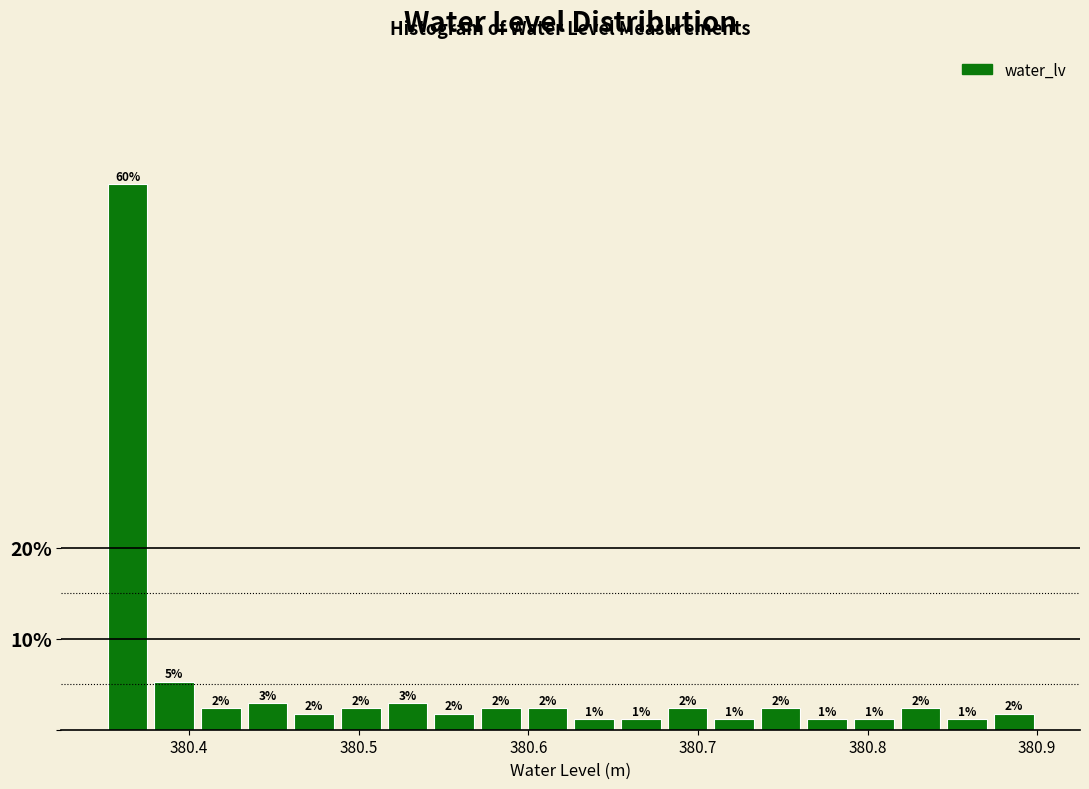

Around what value on the x-axis is the tallest bar? Give the approximate position of its centre, as read against the axis.

380.36